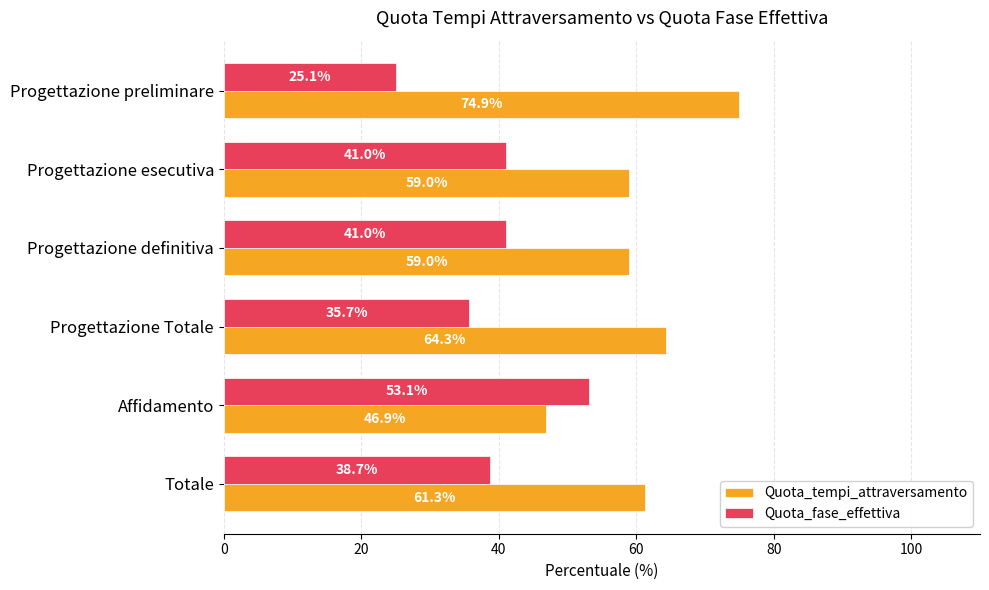

What is the sum of the Quota_fase_effettiva values at Progettazione esecutiva and Progettazione Totale?

76.7